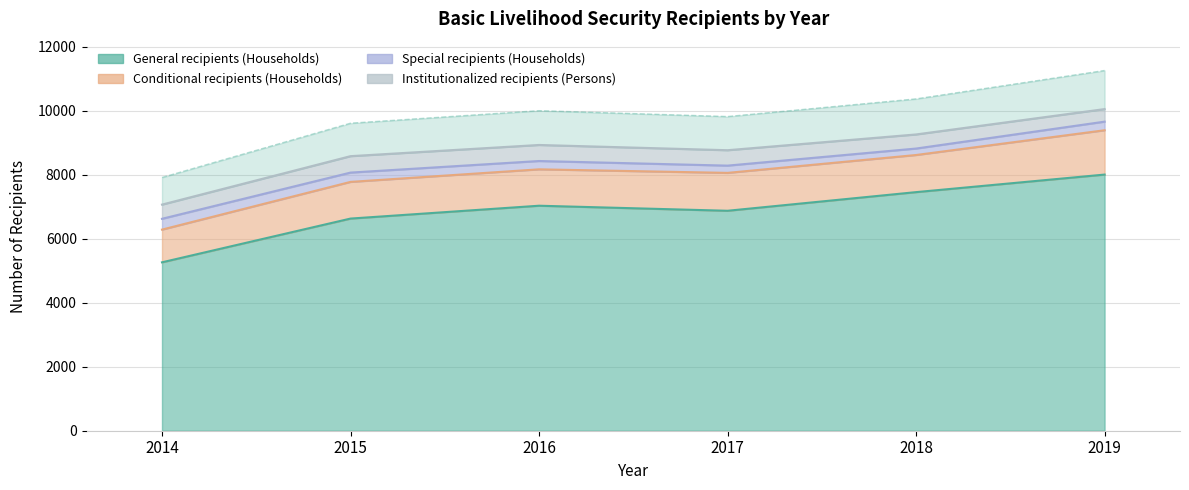

Which series changed the most between 2014 and 2019?

General recipients (Households)